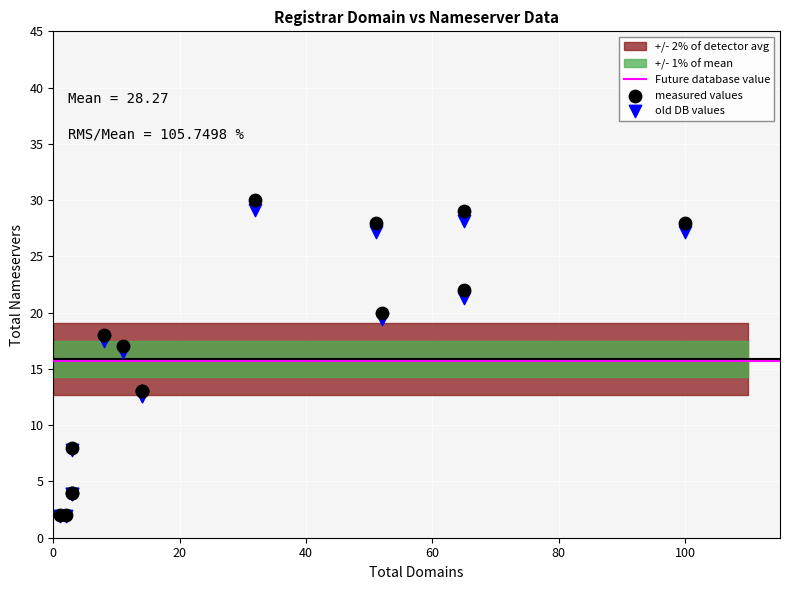

Across all series, what Y value is closest to 15?

16.5